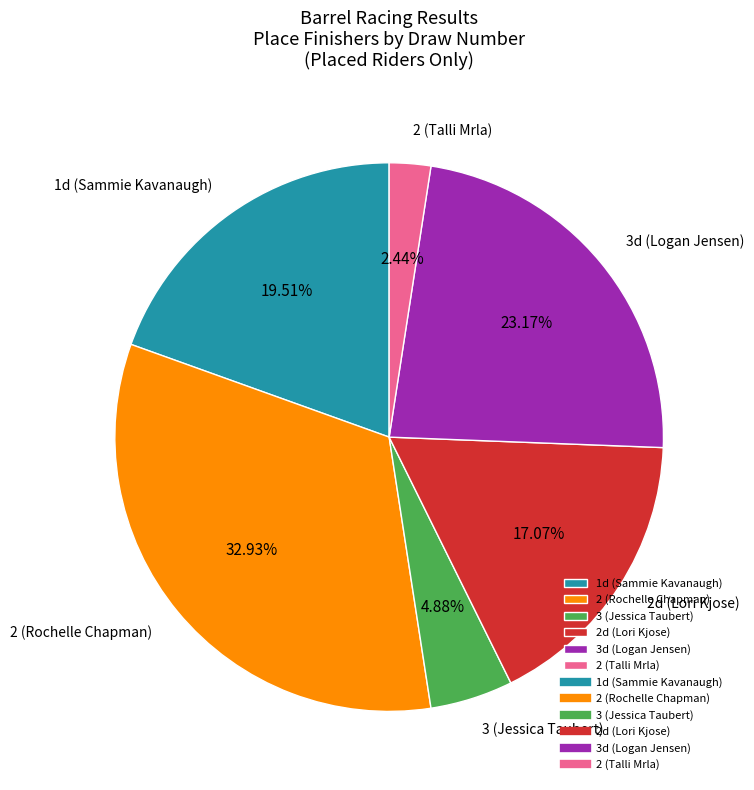

Which has a higher value, 2 (Rochelle Chapman) or 2d (Lori Kjose)?

2 (Rochelle Chapman)